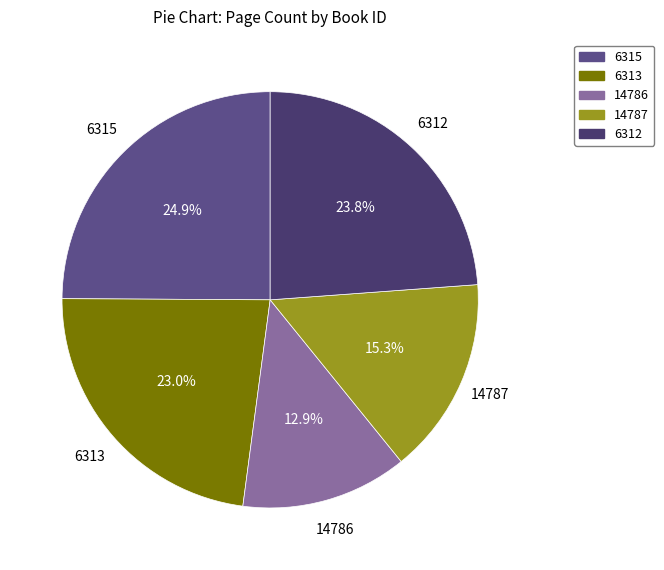

What percentage is NOT represented by 6315?

75.1%